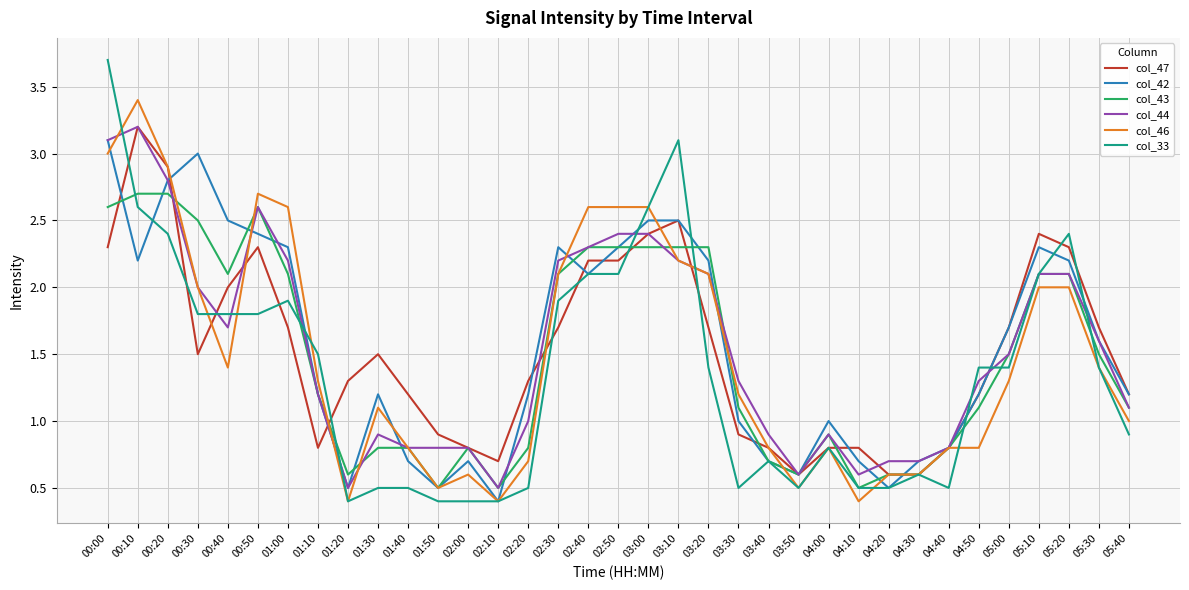

At which category does col_43 reach its first local valley?

00:40